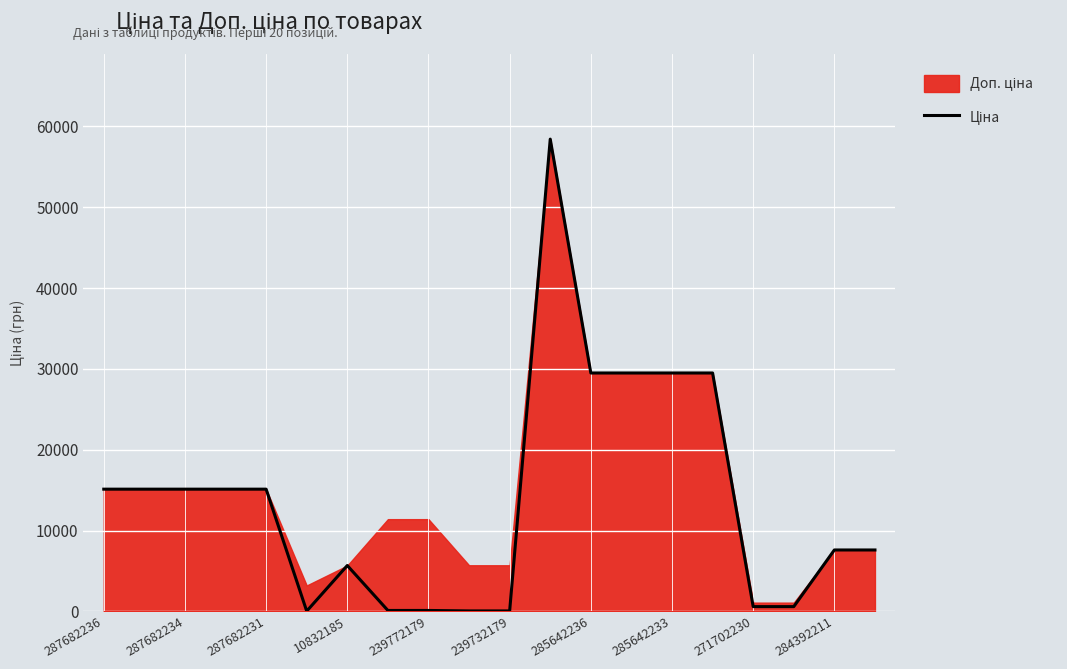

What is the maximum value shown in the chart?

58426.5